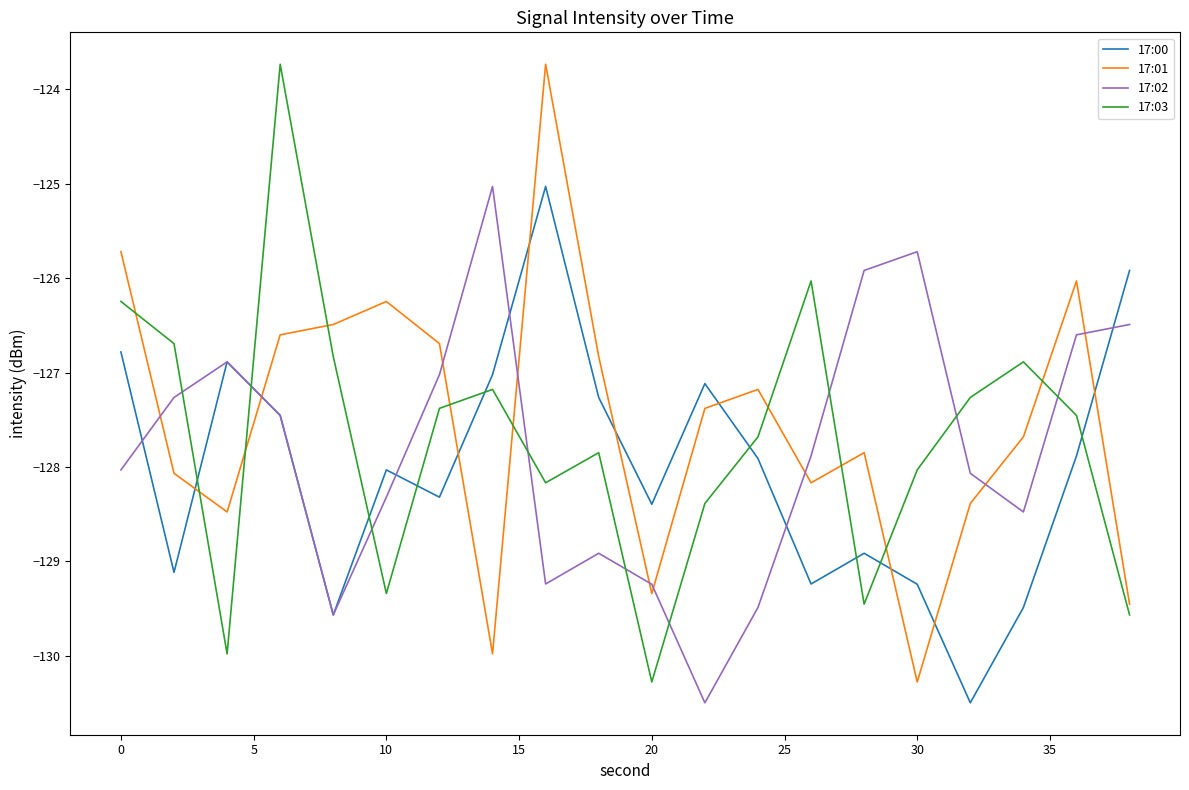

Which series ends up on top after the final intersection of 17:01 and 17:00?

17:00